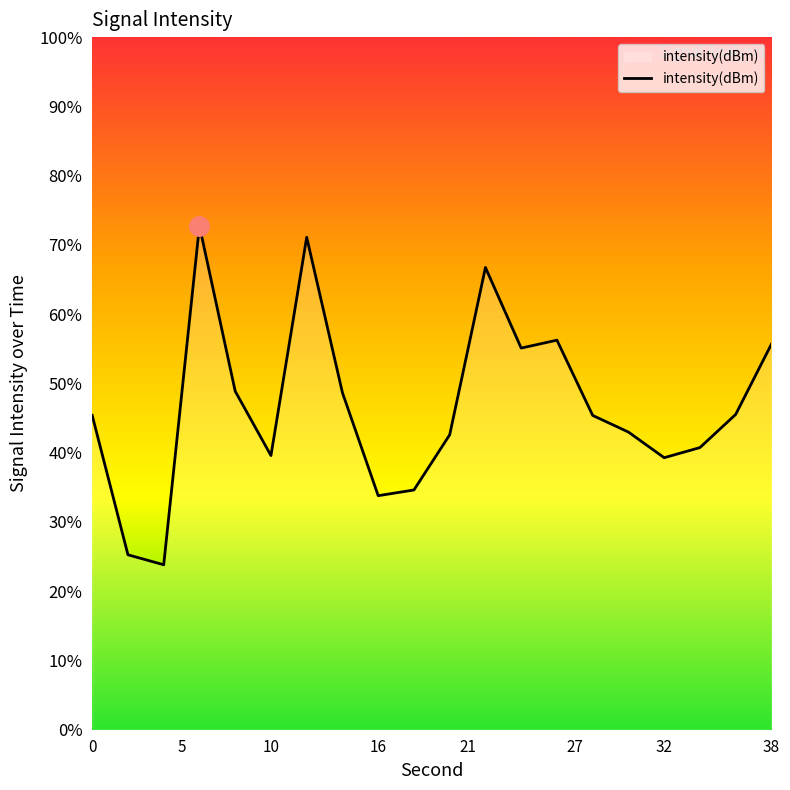

How many lines are shown in the chart?

1